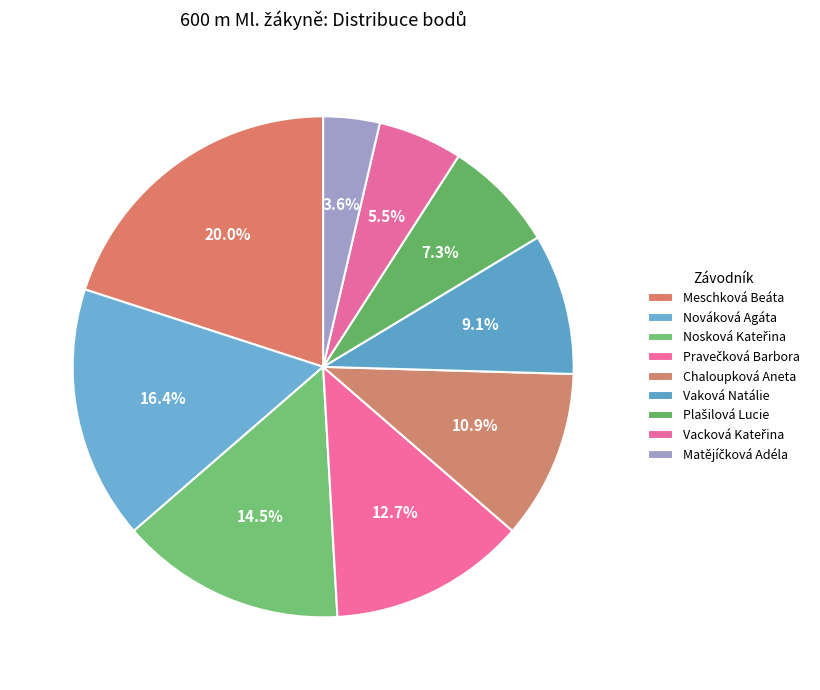

Count the number of slices in the pie.

9